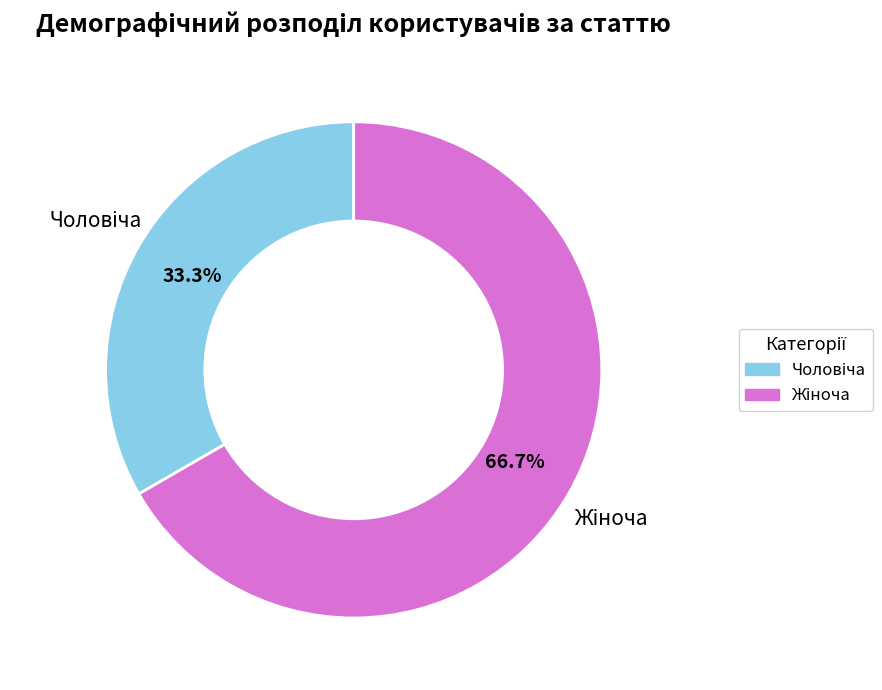

Is there any slice that represents more than half of the pie?

Yes